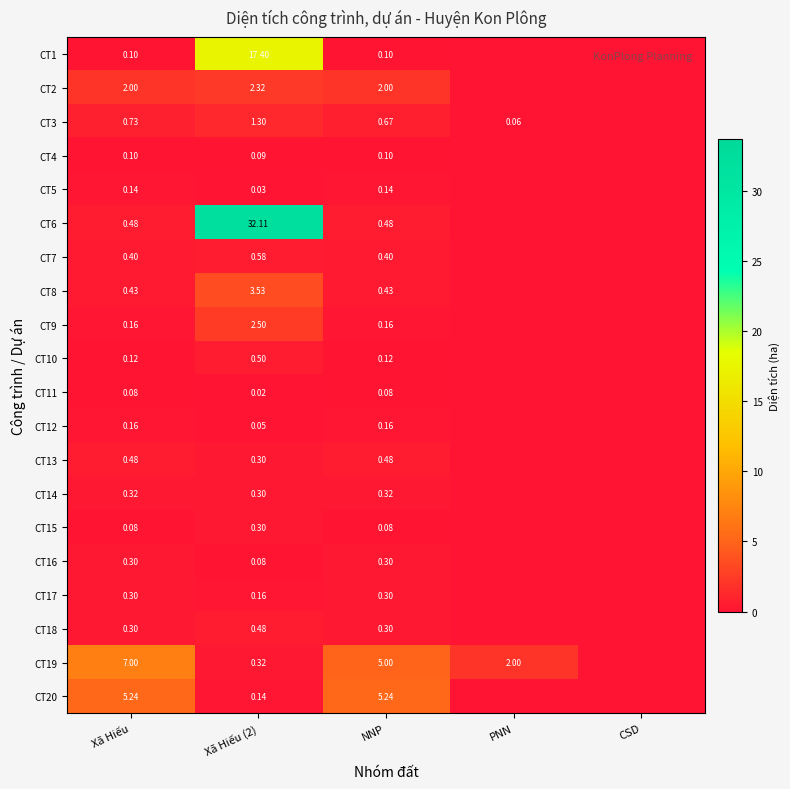

Count the number of data series in this chart.

20